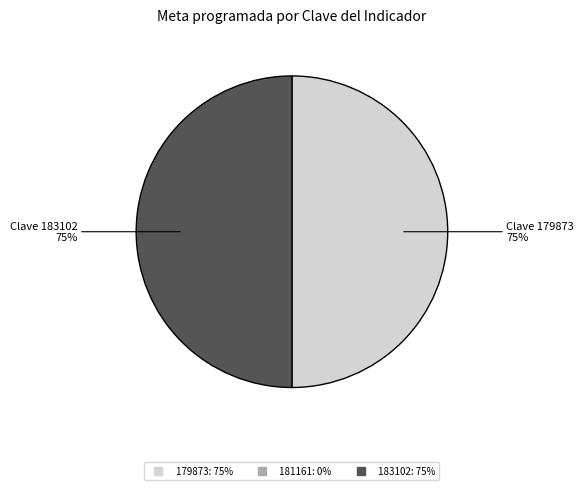

To the nearest percent, what is the difference between the largest and smallest slice percentages?

50%